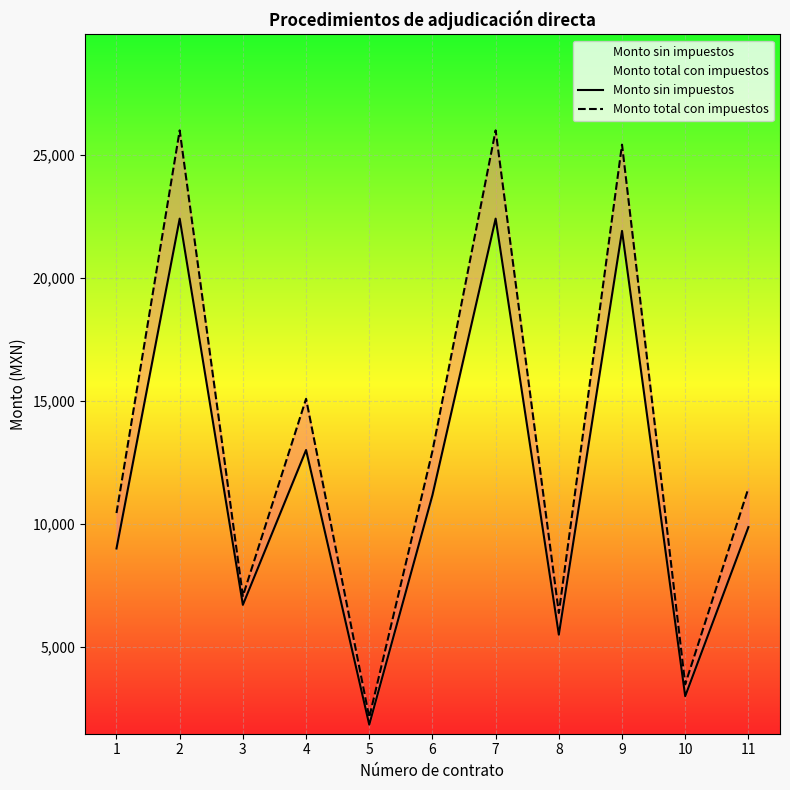

True or false: Monto sin impuestos and Monto total con impuestos cross at least once.

False